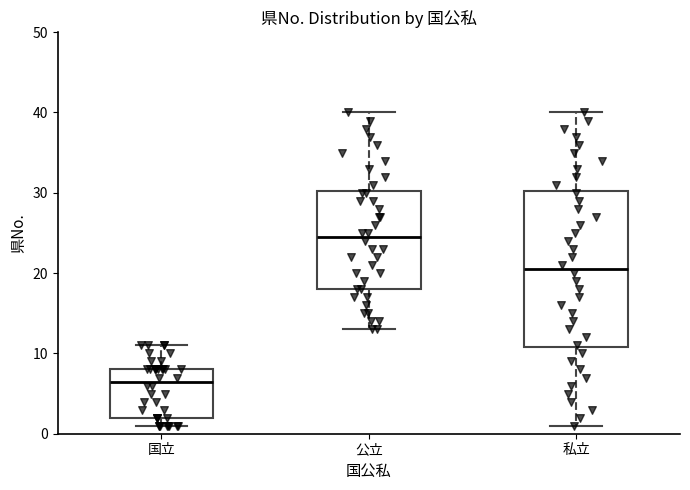

Reading left to right, transcribe this box plot: for each box, give where its median line is, the range the box spans, and where its two whiskers end, as read against the y-axis. The values are not printed on the chart, so give them approximately, as read against the axis.

国立: median 7, box 2 to 8, whiskers 1 to 11
公立: median 25, box 18 to 30, whiskers 13 to 40
私立: median 21, box 11 to 30, whiskers 1 to 40